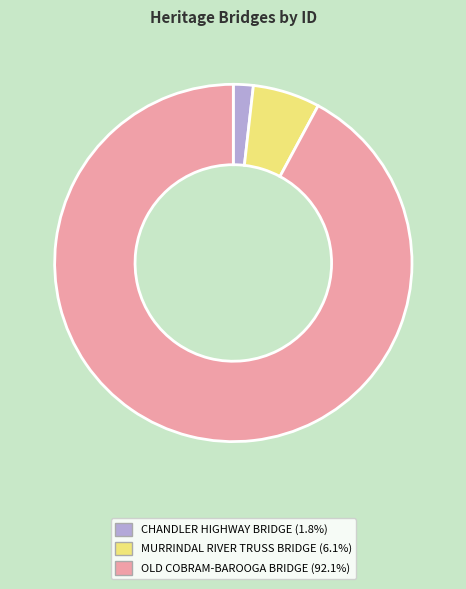

How many slices are in this pie chart?

3